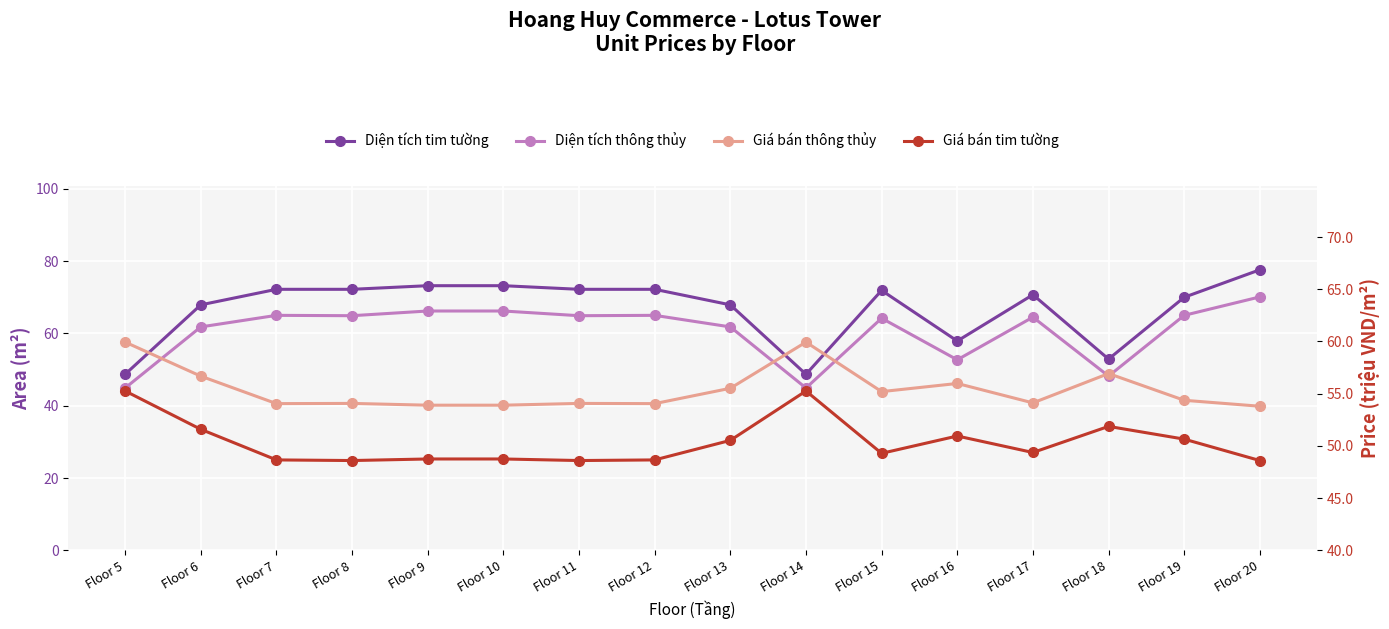

What is the difference between the Diện tích tim tường values at Floor 17 and Floor 6?

2.8